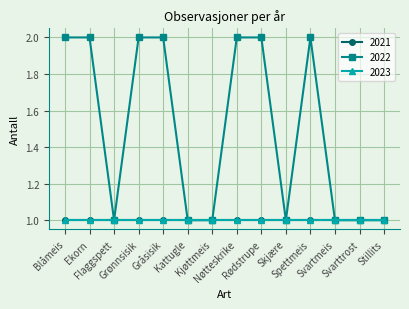

Rank the series at Rødstrupe from lowest to highest value.

2021, 2023, 2022